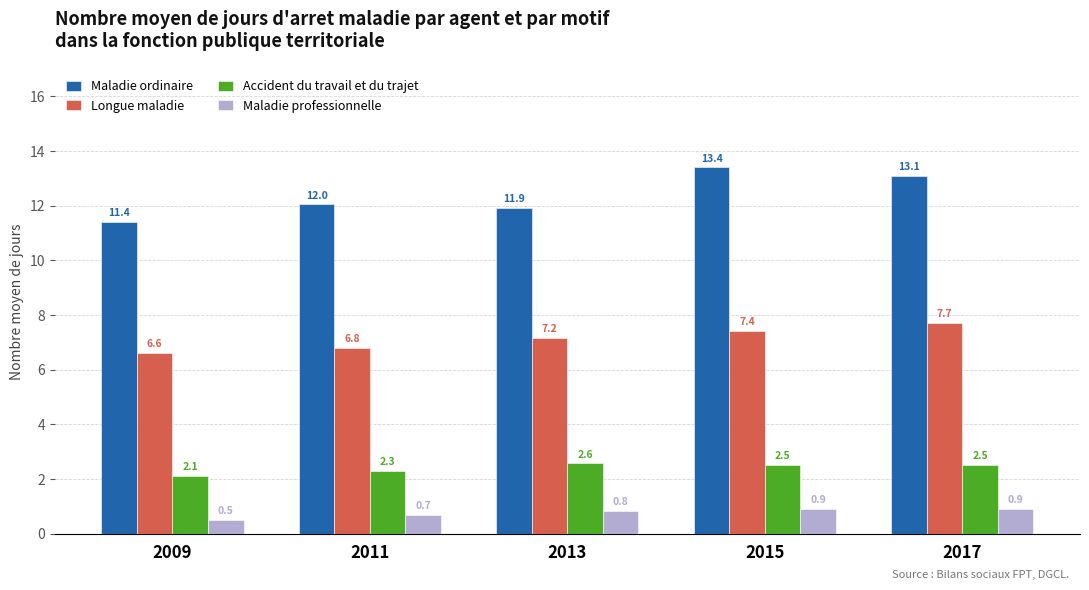

Reading right to left, transcribe all the data shown in this chart.

Maladie ordinaire: 2017=13.1	2015=13.4	2013=11.9	2011=12.0	2009=11.4
Longue maladie: 2017=7.7	2015=7.4	2013=7.2	2011=6.8	2009=6.6
Accident du travail et du trajet: 2017=2.5	2015=2.5	2013=2.6	2011=2.3	2009=2.1
Maladie professionnelle: 2017=0.9	2015=0.9	2013=0.8	2011=0.7	2009=0.5